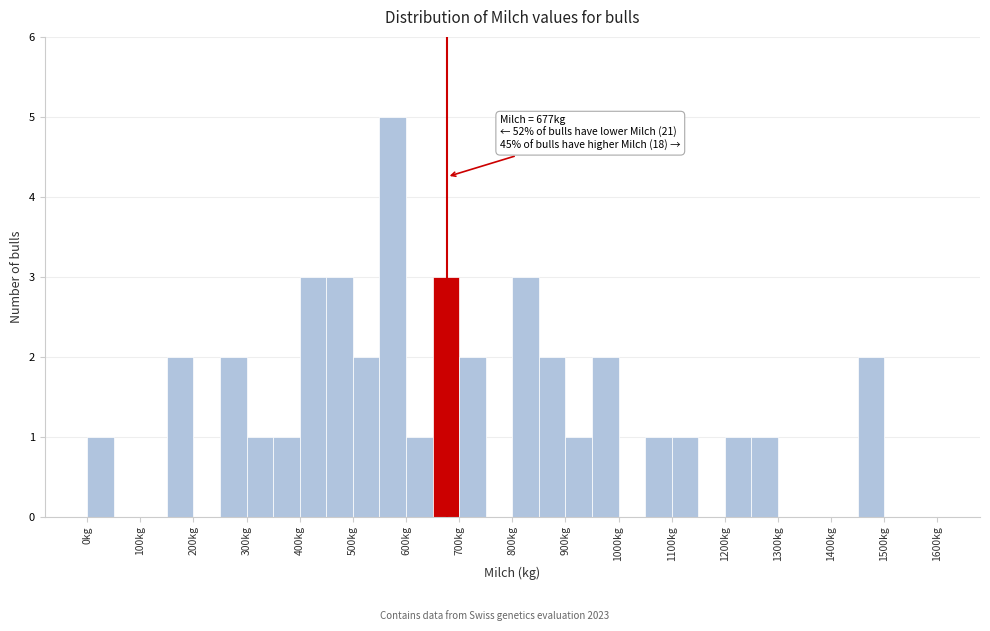

Over which range of the x-axis is the bar tallest?

550 to 600